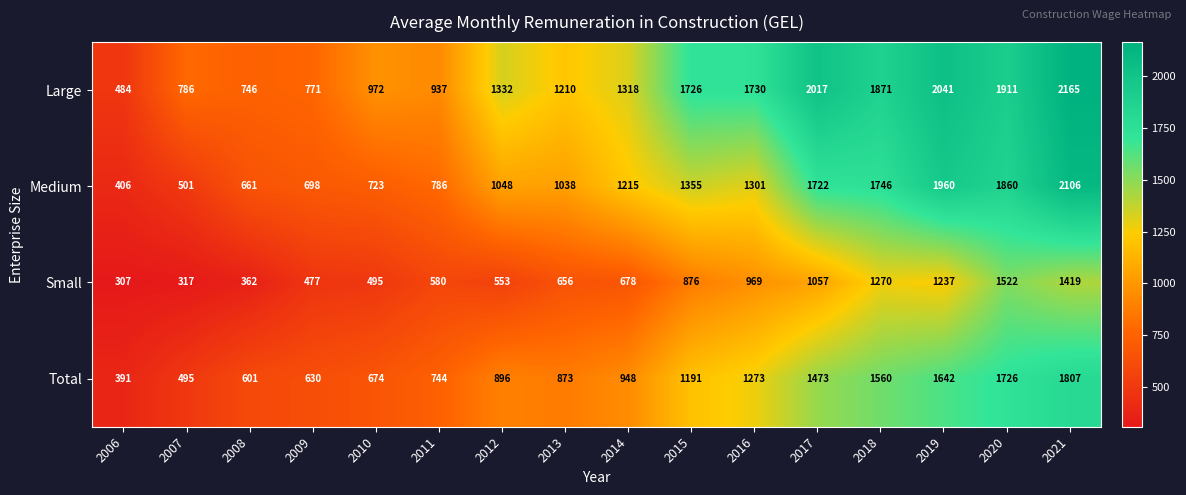

Which label corresponds to the smallest value in the chart?

2006